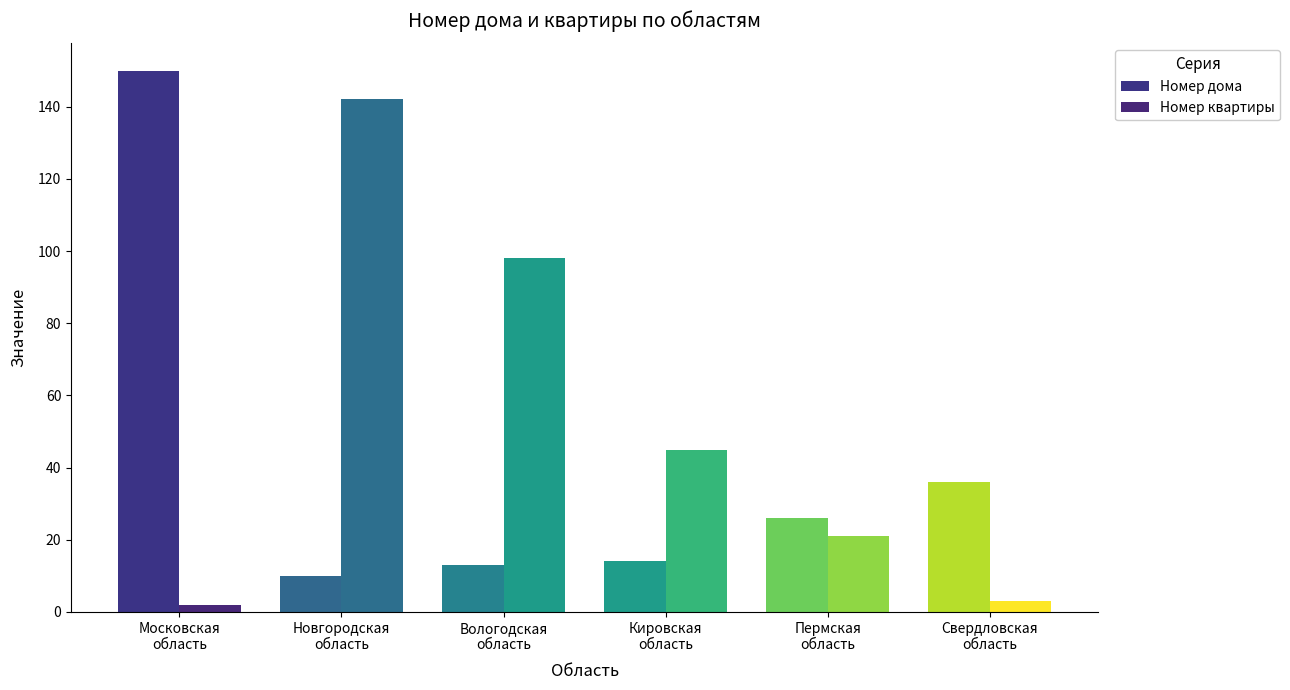

Reading left to right, extract all data points from this chart.

Номер дома: 150	10	13	14	26	36
Номер квартиры: 2	142	98	45	21	3